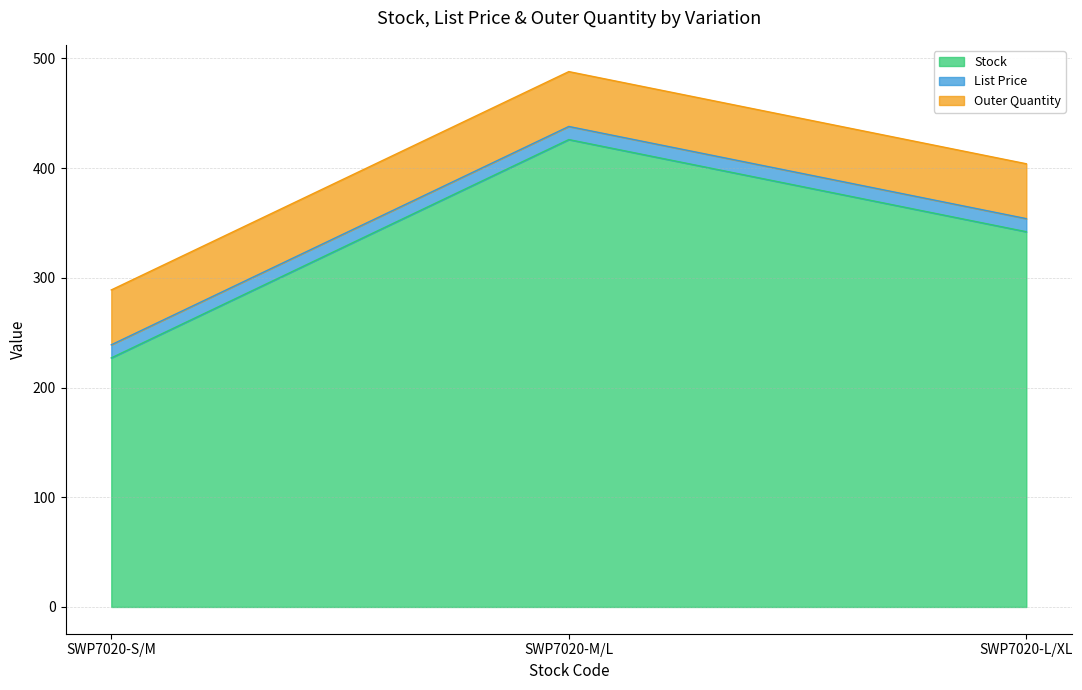

What value does the Stock series have at SWP7020-L/XL?

342.0